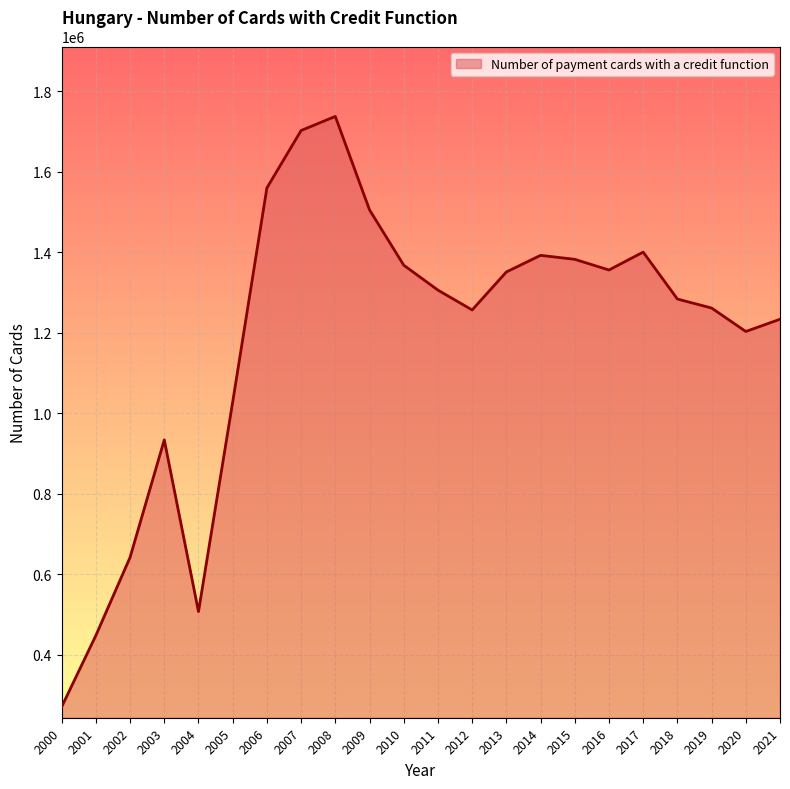

What value does the data have at 2006, to the nearest 100?

1560000